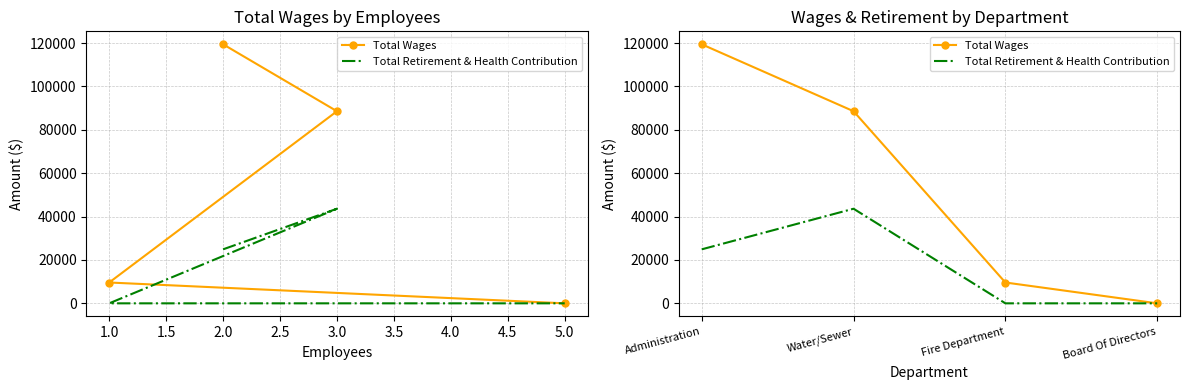

How many interior local peaks does the Total Retirement & Health Contribution series have?

1